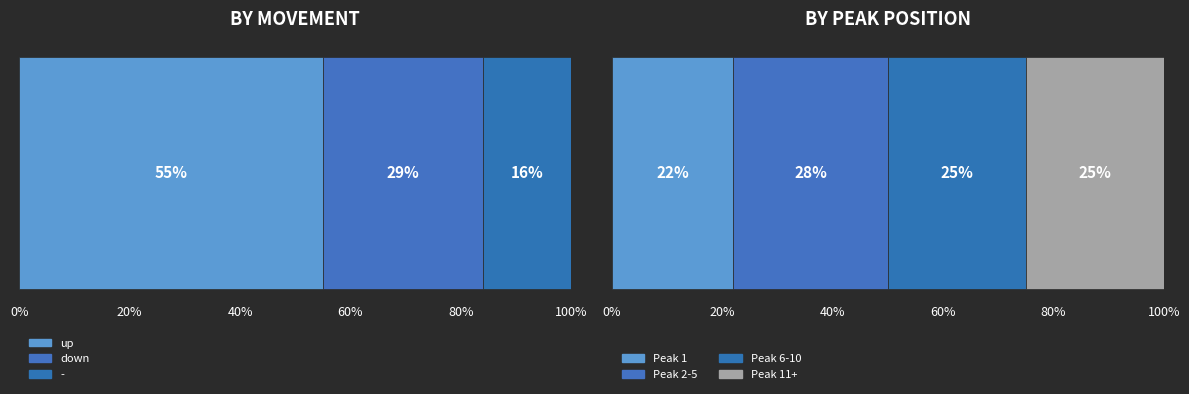

At how many categories does at least one series exceed 5?

2